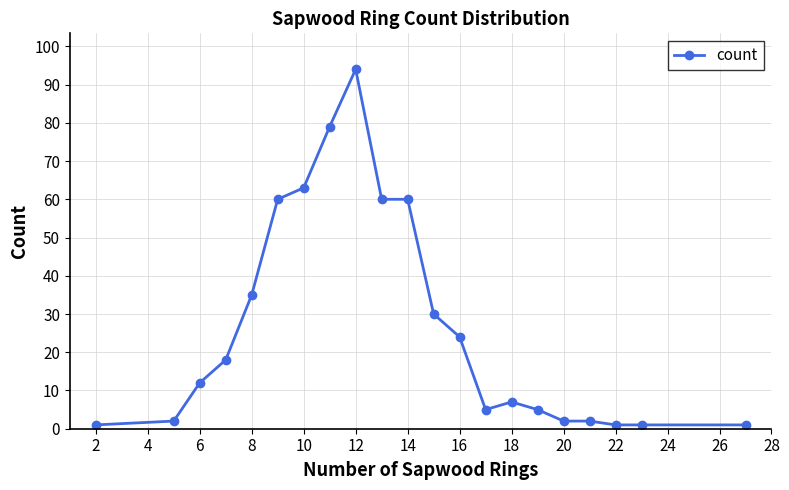

What is the value of the 10th point from the left?

60